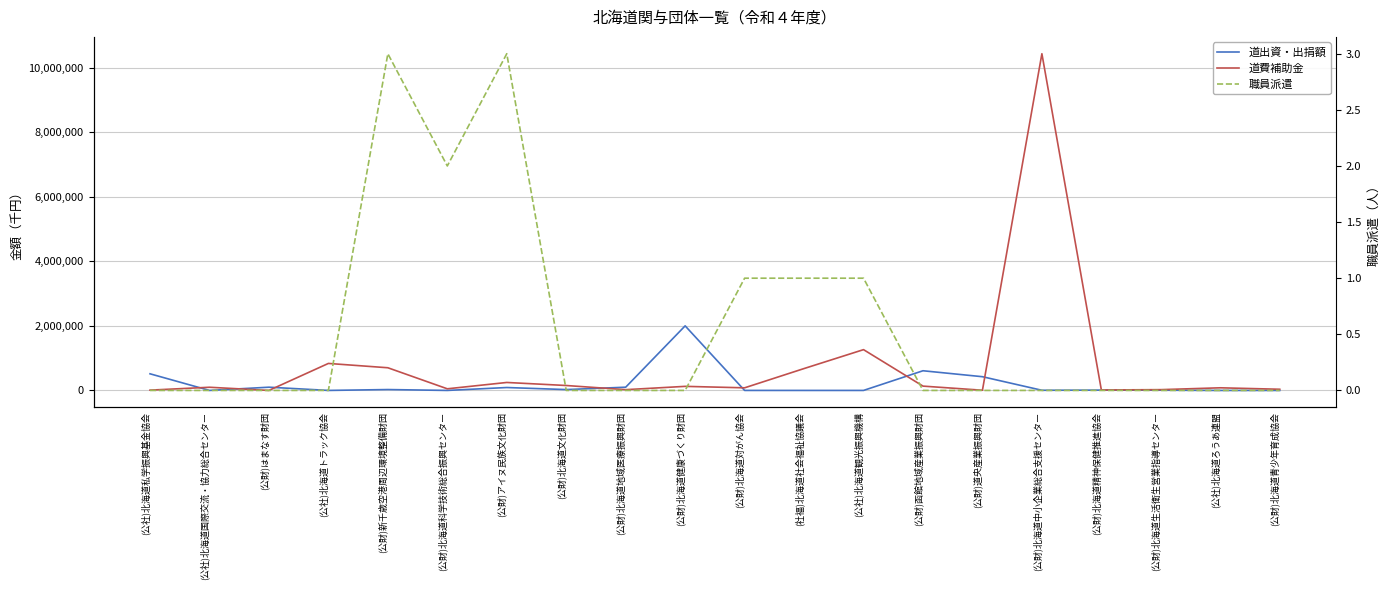

At which label does 道出資・出捐額 first exceed 10000?

(公社)北海道私学振興基金協会